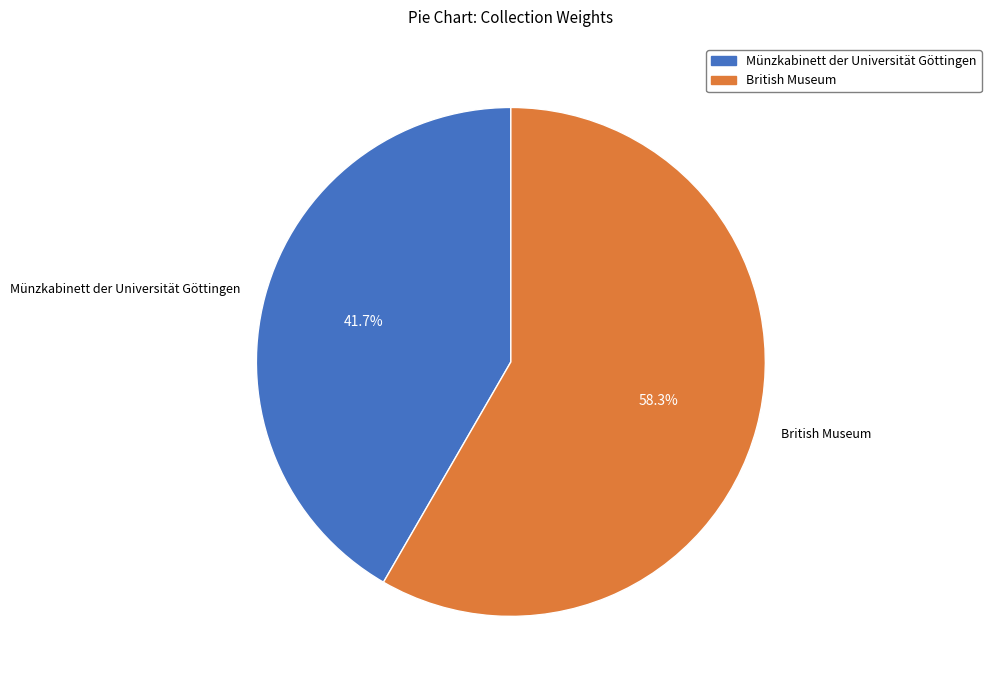

Which slice is the smallest?

Münzkabinett der Universität Göttingen